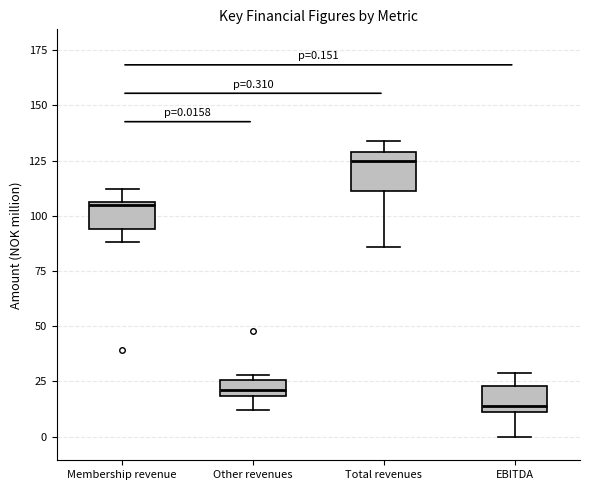

Which box's median line is the lowest?

EBITDA